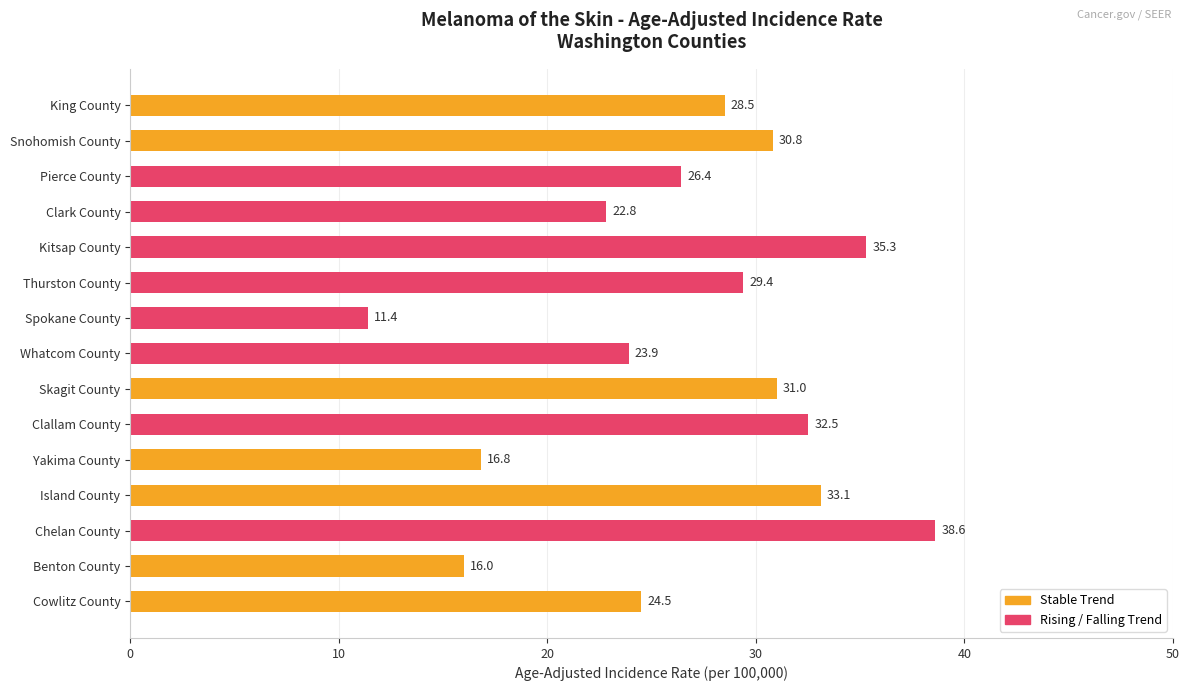

Which category has the highest value across all series?

Chelan County